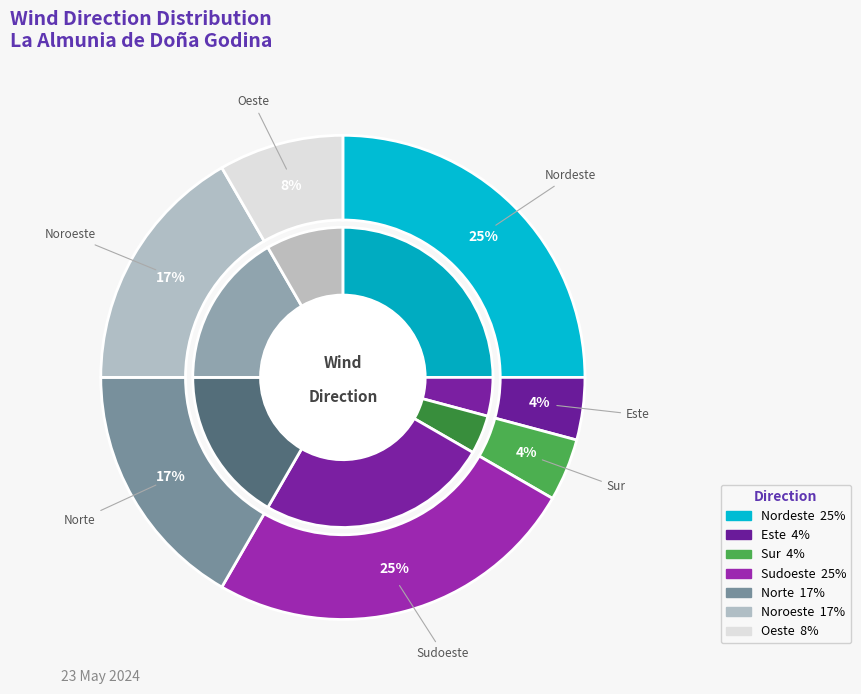

Rank the categories by value from highest to lowest.

Nordeste, Sudoeste, Norte, Noroeste, Oeste, Este, Sur